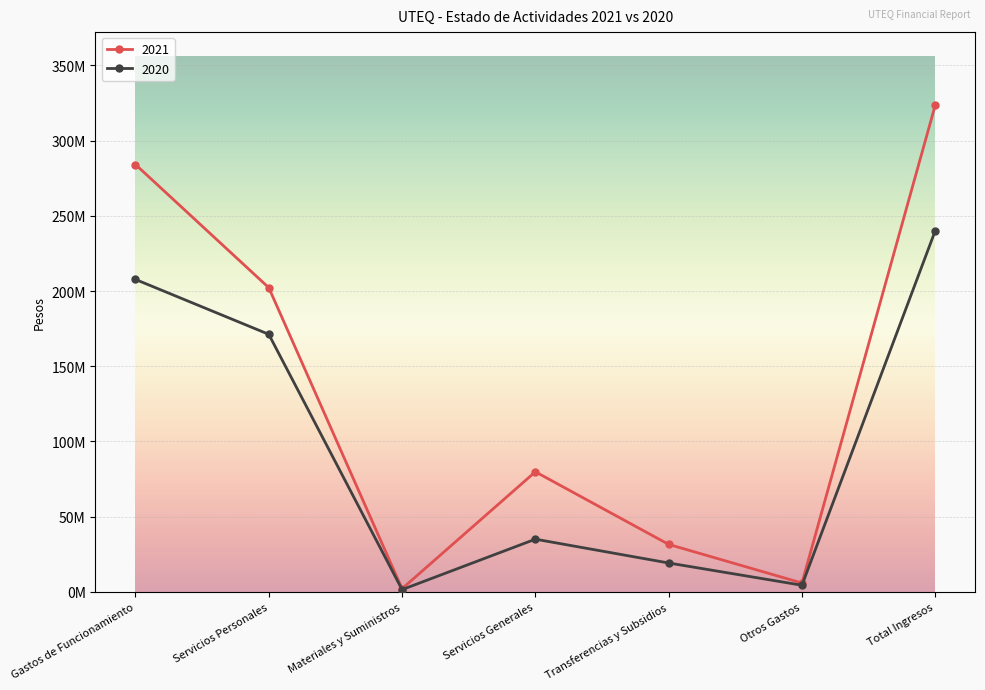

What are all the series names shown in the legend?

2021, 2020